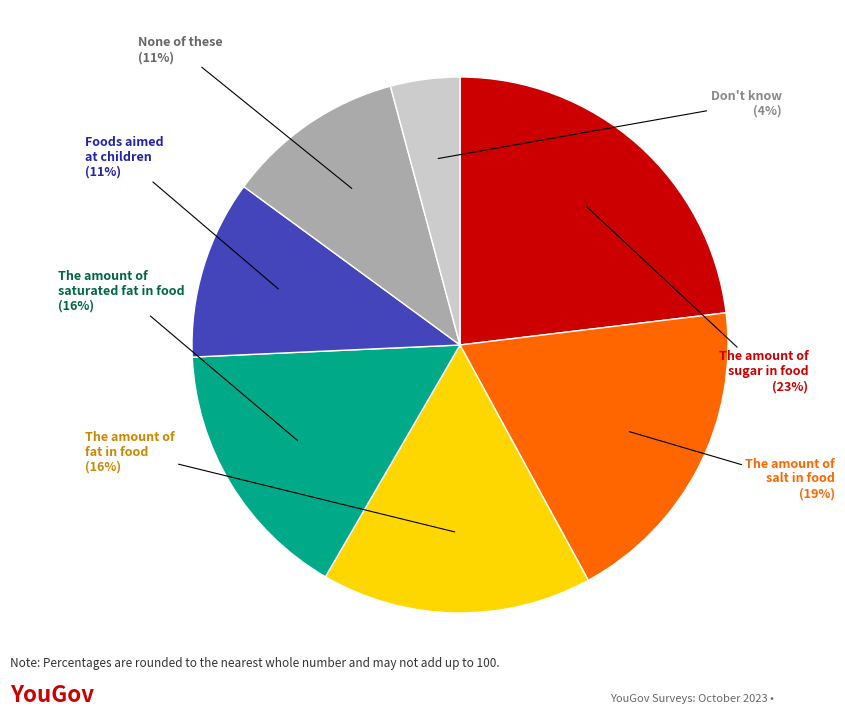

How many segments does this pie chart have?

7